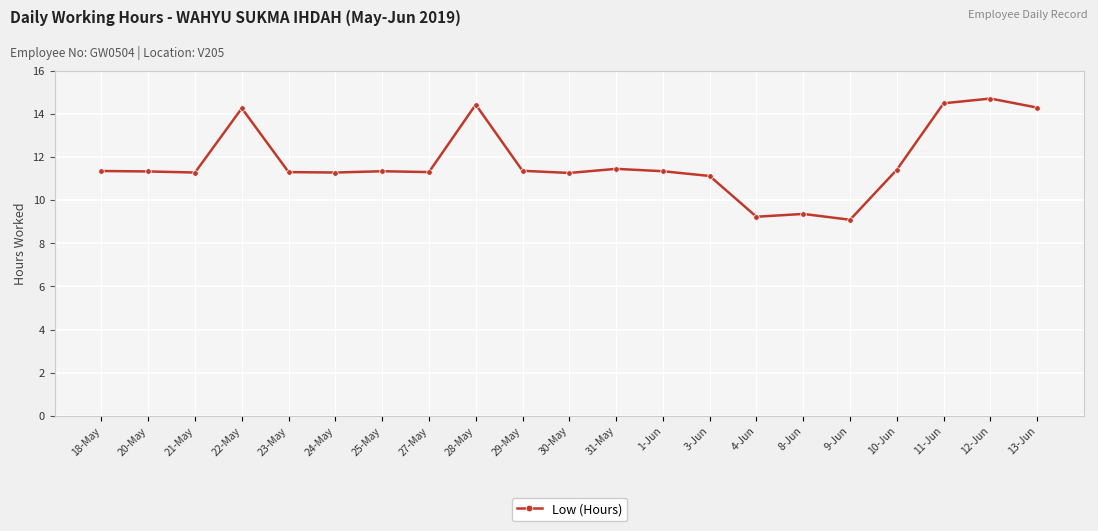

How many distinct data groups are displayed?

1